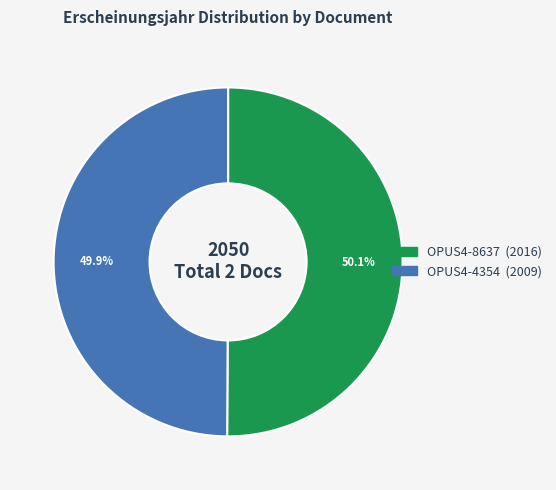

What is the ratio of the value at OPUS4-4354 to the value at OPUS4-8637?

1.0